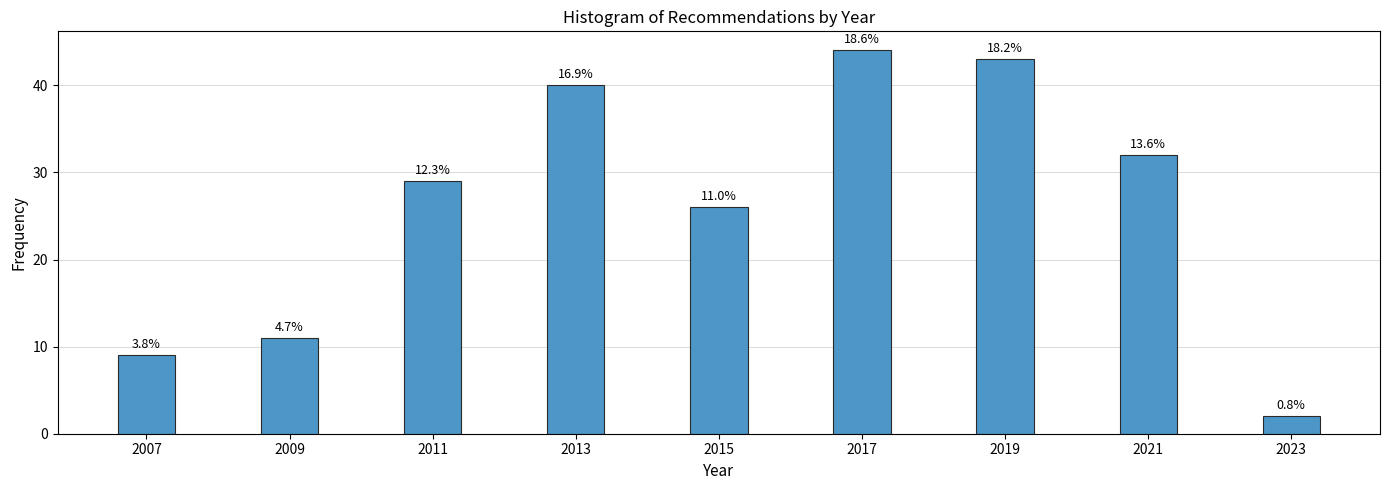

Does the chart contain any negative values?

No